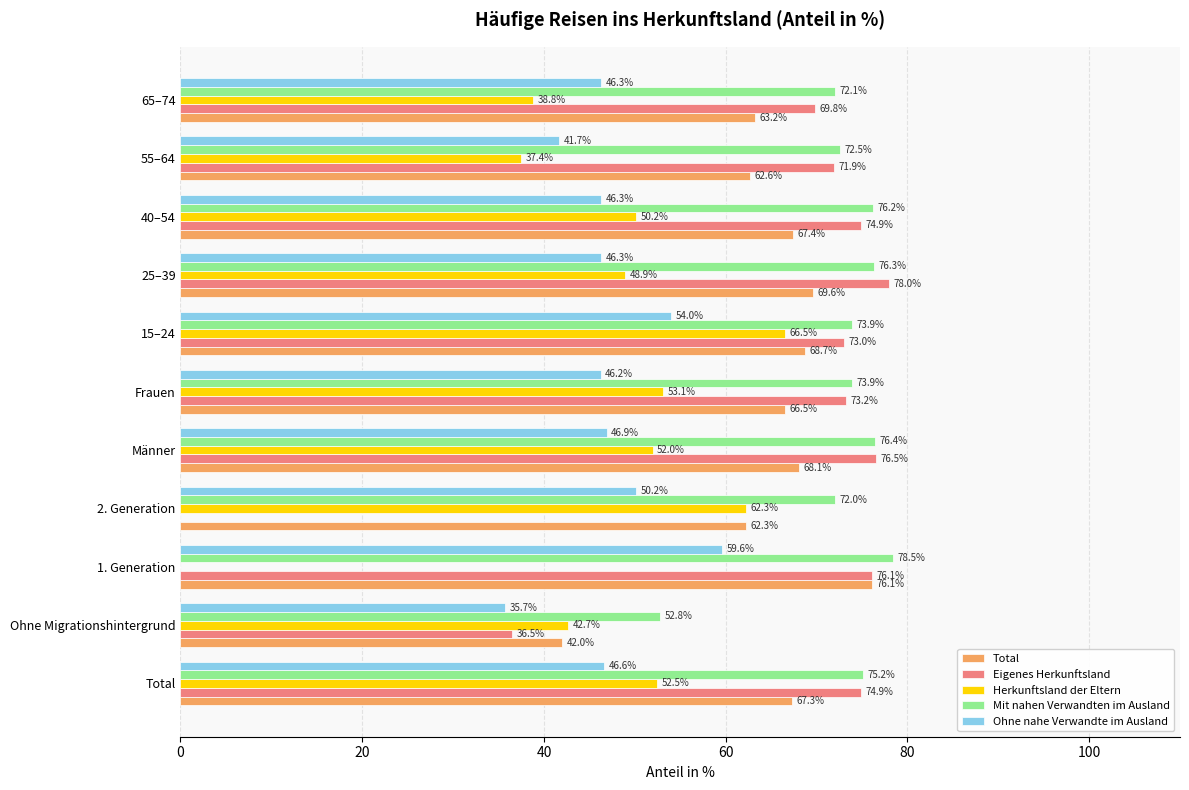

What is the approximate value of Eigenes Herkunftsland at 15–24?

73.0